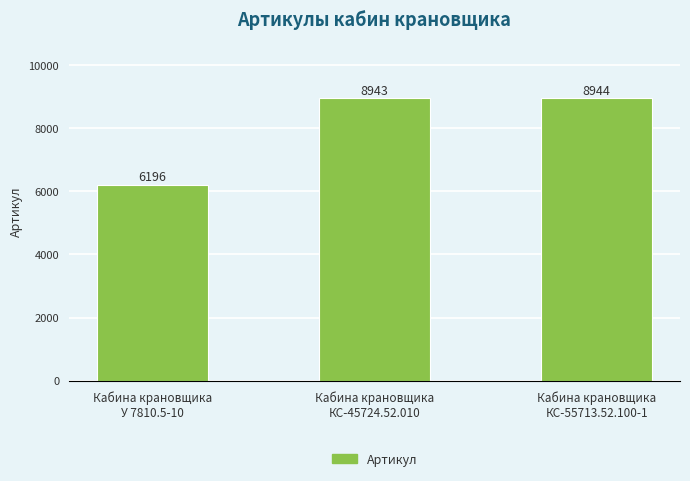

Which has a higher value, Кабина крановщика
У 7810.5-10 or Кабина крановщика
КС-45724.52.010?

Кабина крановщика
КС-45724.52.010